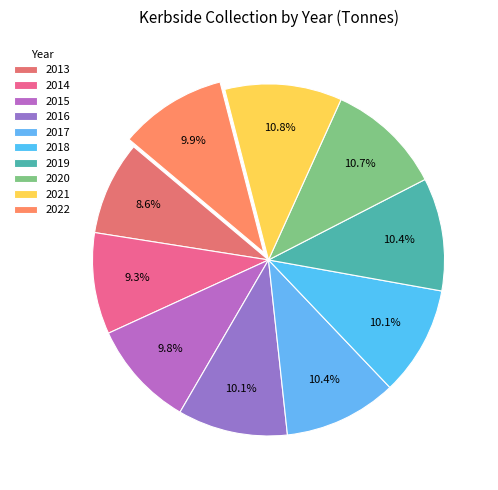

Approximately how many times larger is the value at 2016 compared to 2017?

1.0